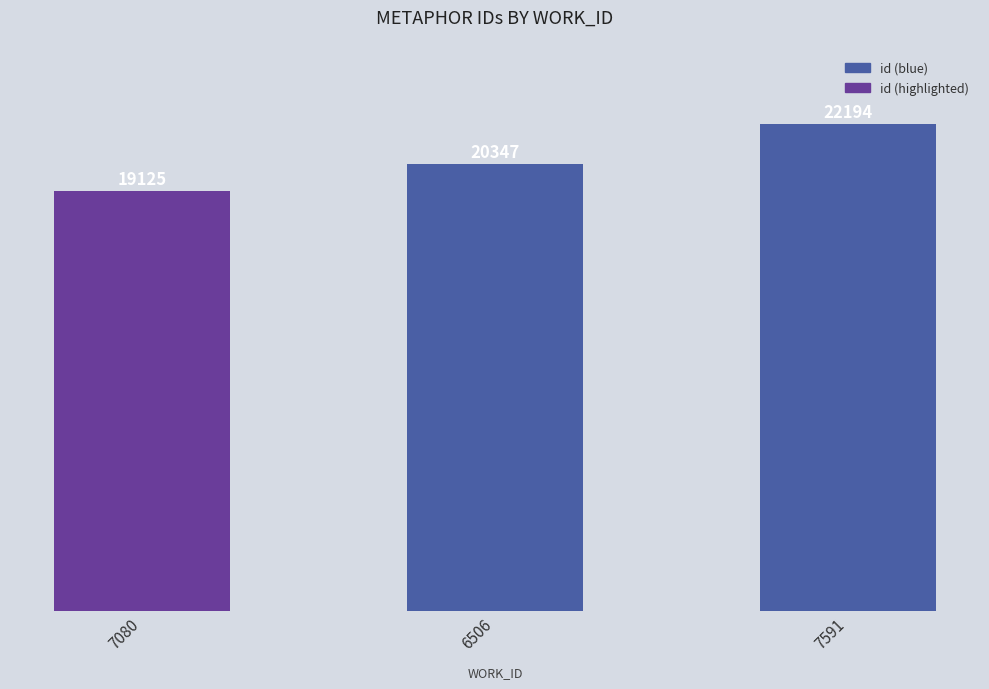

What is the difference between the second highest and minimum values?

1222